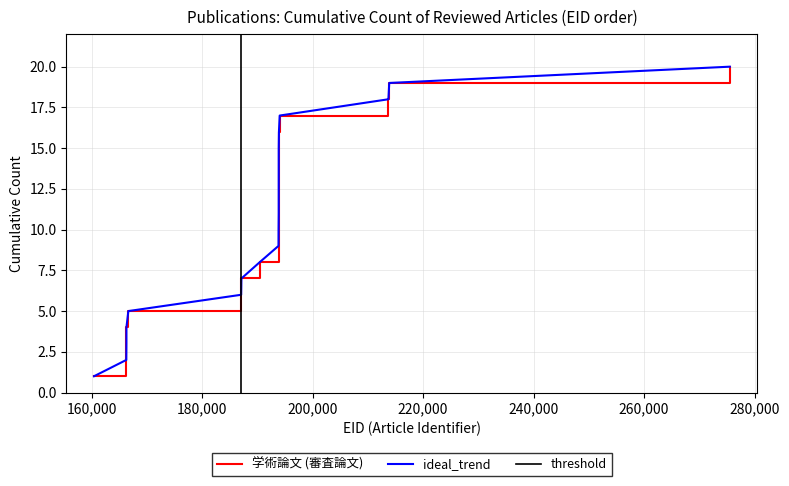

How many data points does each series have?

20